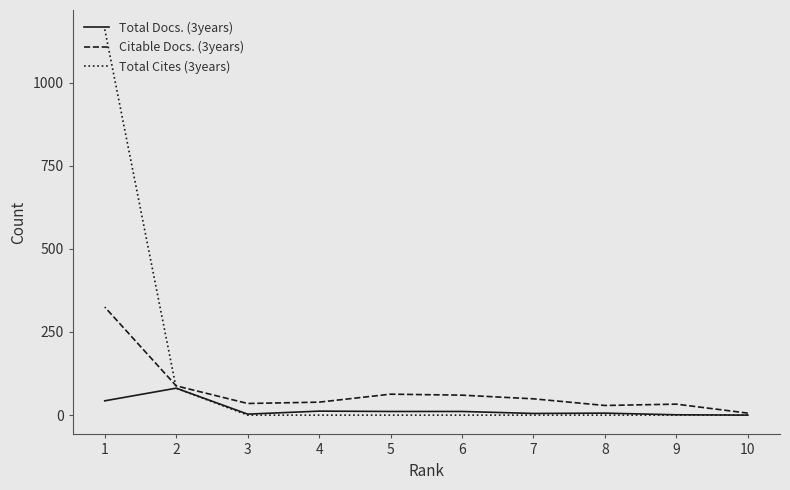

List the labels in order of Total Docs. (3years) value, smallest first.

10, 9, 3, 7, 8, 6, 5, 4, 1, 2